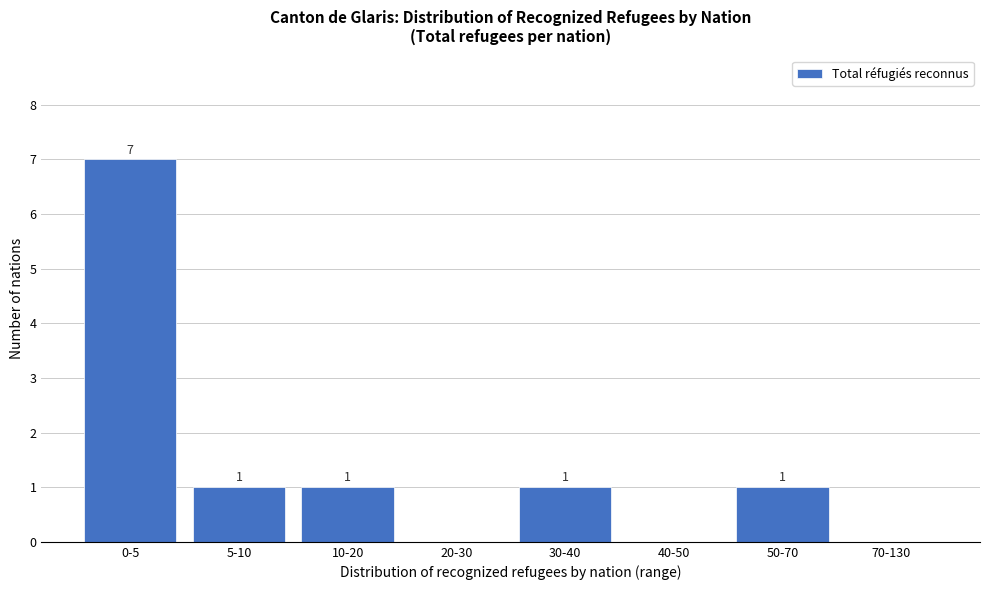

Reading left to right, what are all the values shown in this chart?

0-5=7	5-10=1	10-20=1	20-30=0	30-40=1	40-50=0	50-70=1	70-130=0